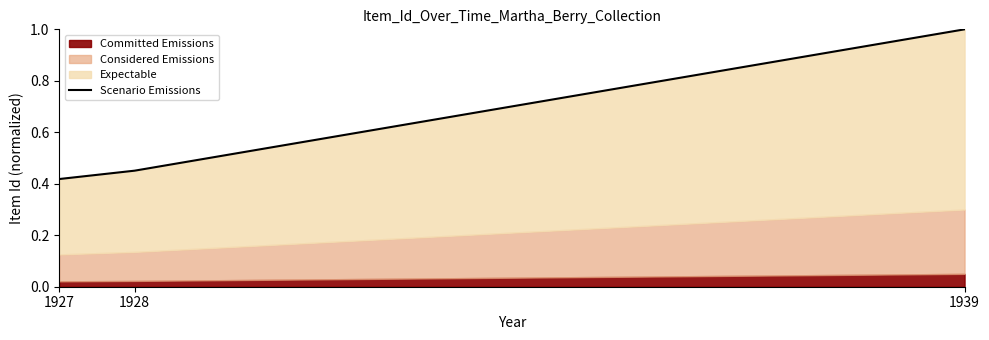

The value at 1939 is 1.0. True or false?

True